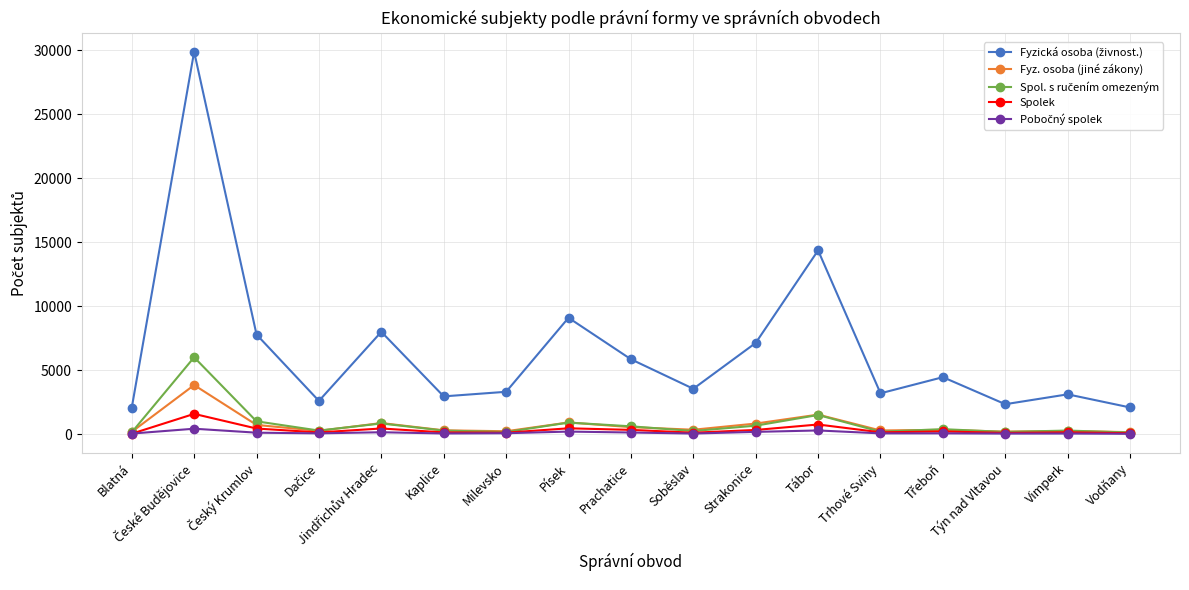

What is the label of the 17th point from the right?

Blatná